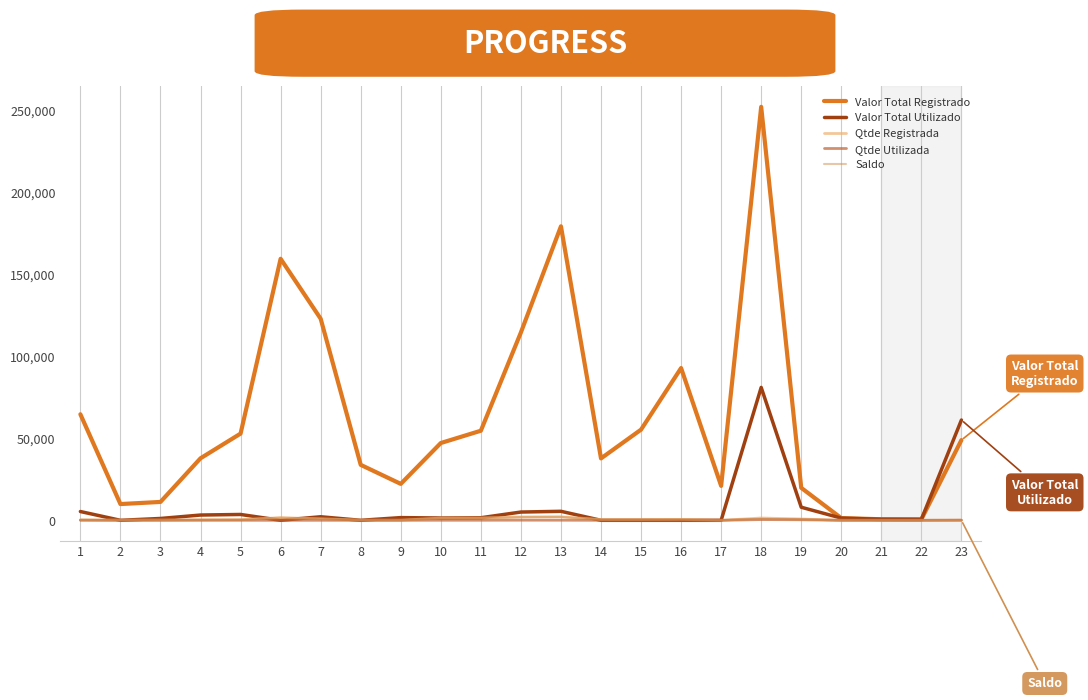

Which series has the widest spread of values?

Valor Total Registrado